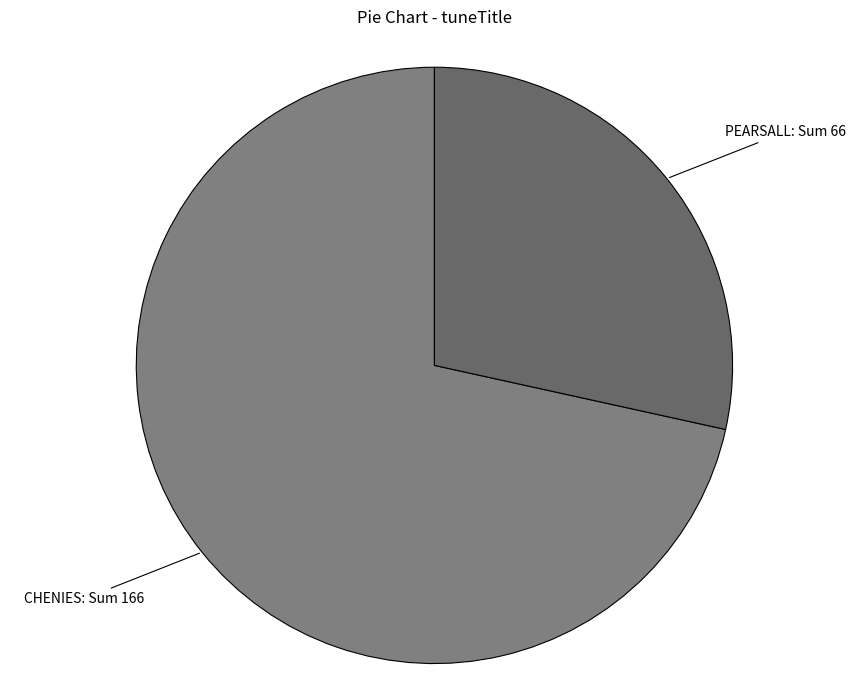

How many segments does this pie chart have?

2